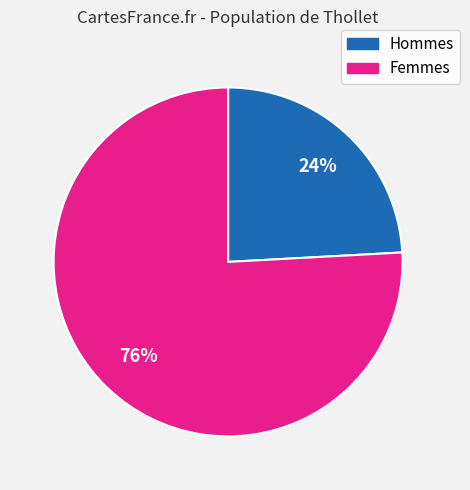

Approximately how many times larger is the value at Hommes compared to Femmes?

0.3